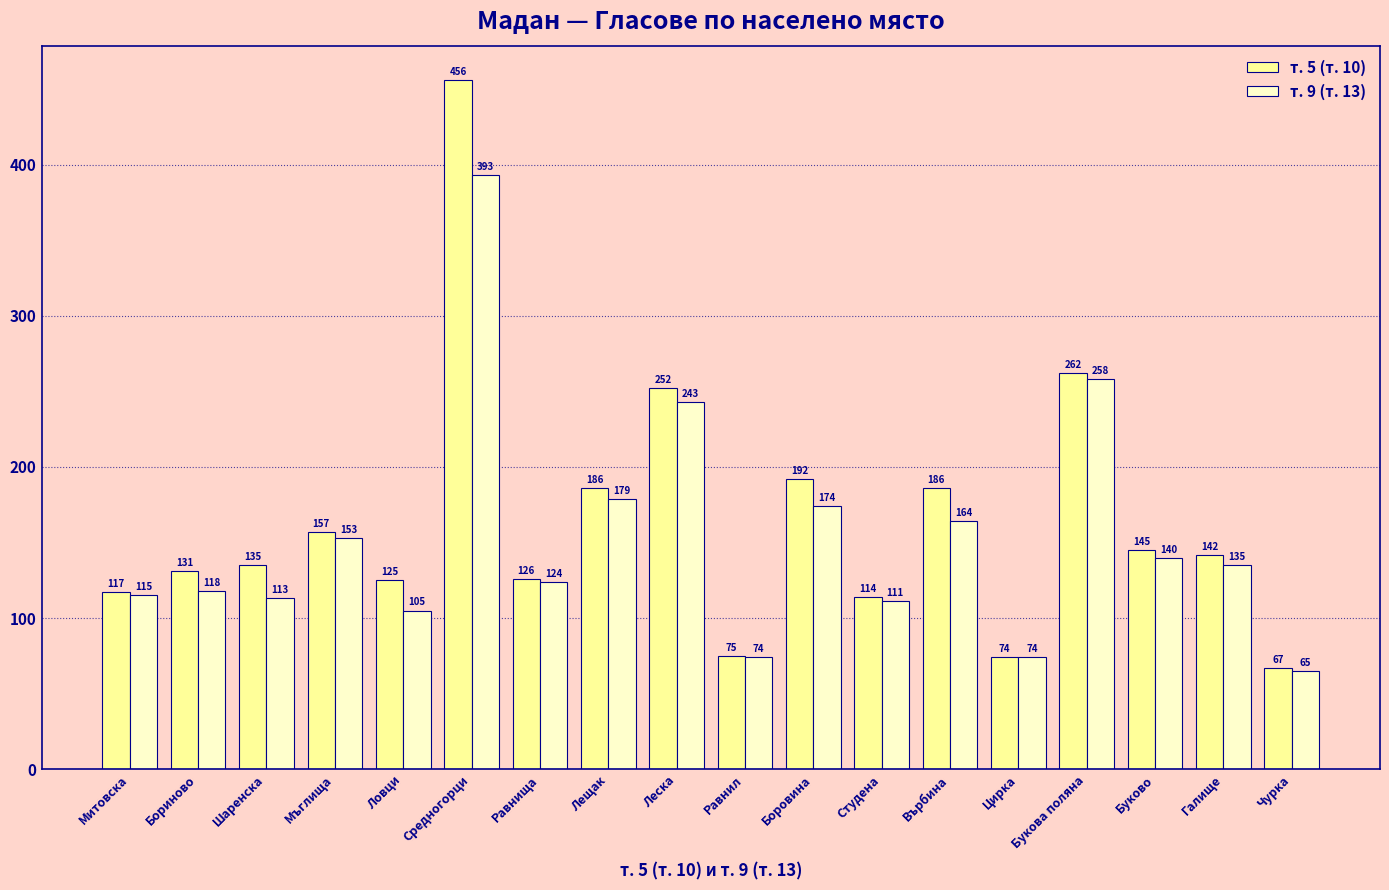

Reading right to left, extract all data points from this chart.

т. 5 (т. 10): 67	142	145	262	74	186	114	192	75	252	186	126	456	125	157	135	131	117
т. 9 (т. 13): 65	135	140	258	74	164	111	174	74	243	179	124	393	105	153	113	118	115